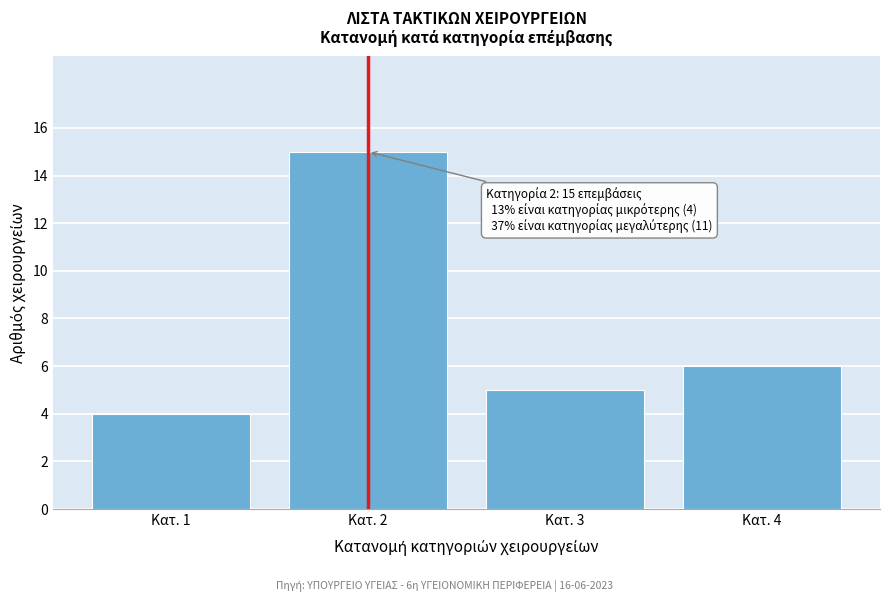

Reading right to left, transcribe all the data shown in this chart.

Κατ. 4=6	Κατ. 3=5	Κατ. 2=15	Κατ. 1=4